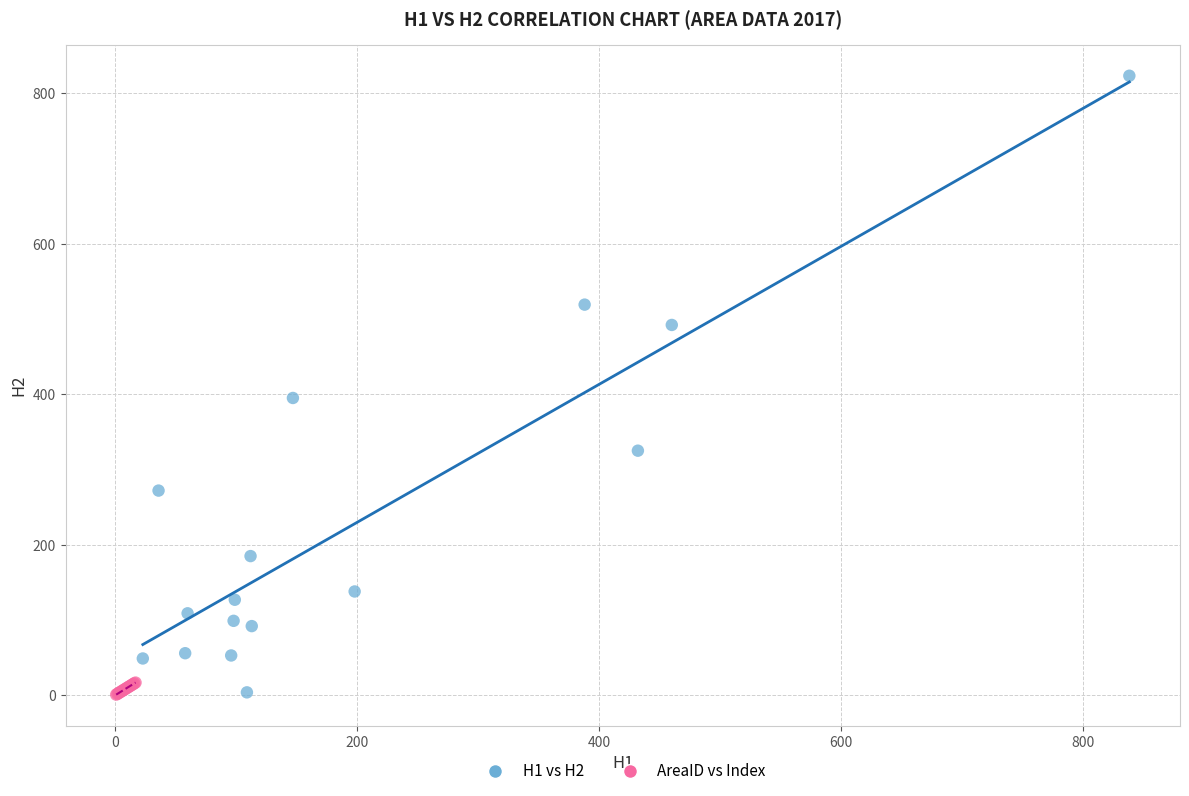

Which series has the largest Y range (max minus min)?

H1 vs H2